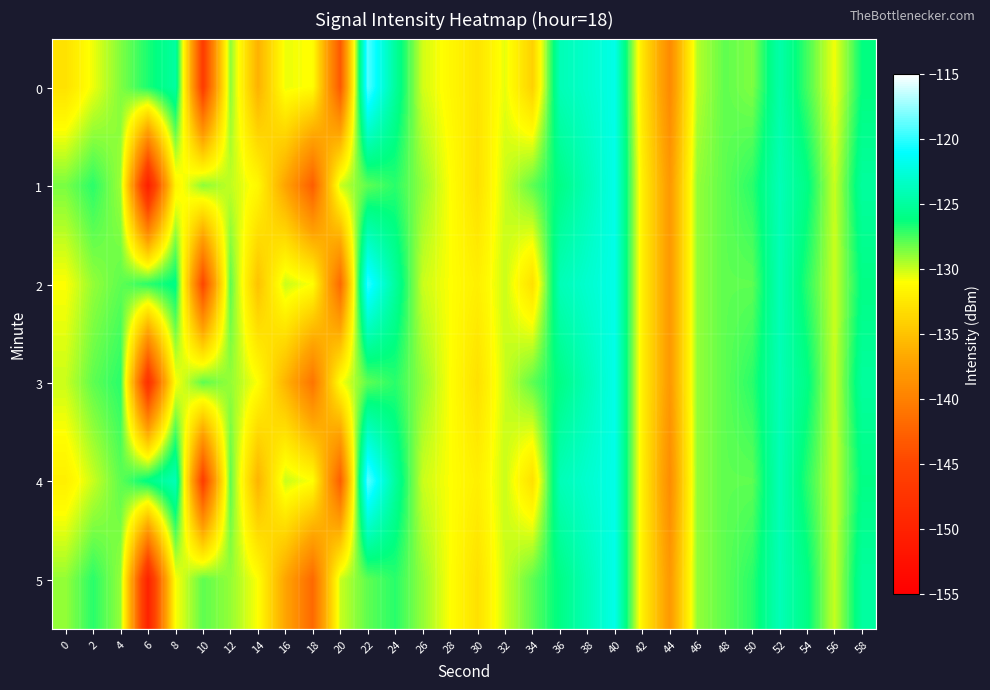

Which series has the widest spread of values?

1